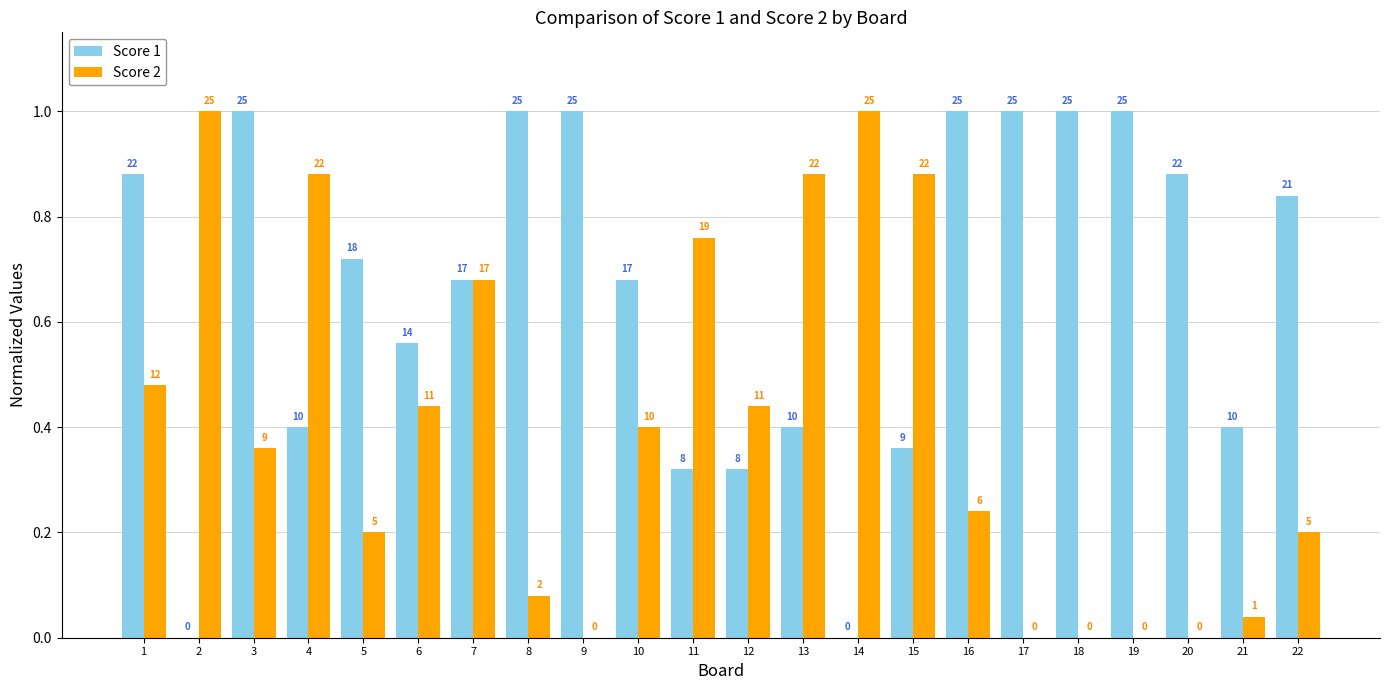

Which has a higher value, 7 or 5?

5